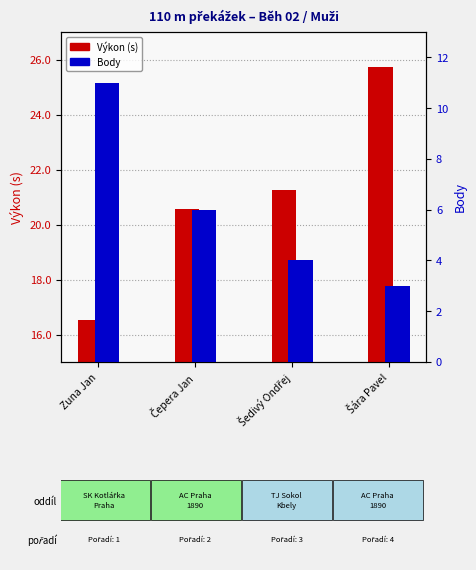

What is the smallest value displayed?

3.0